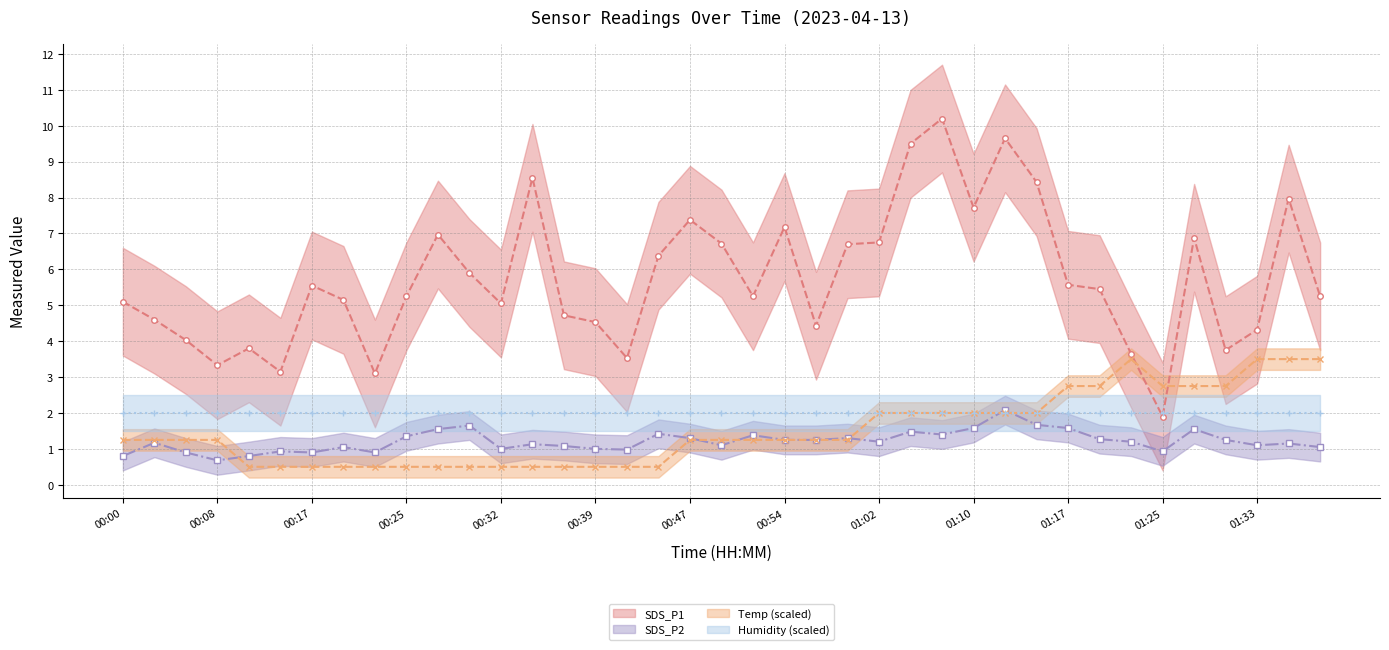

True or false: Temp and SDS_P1 intersect in this chart.

True